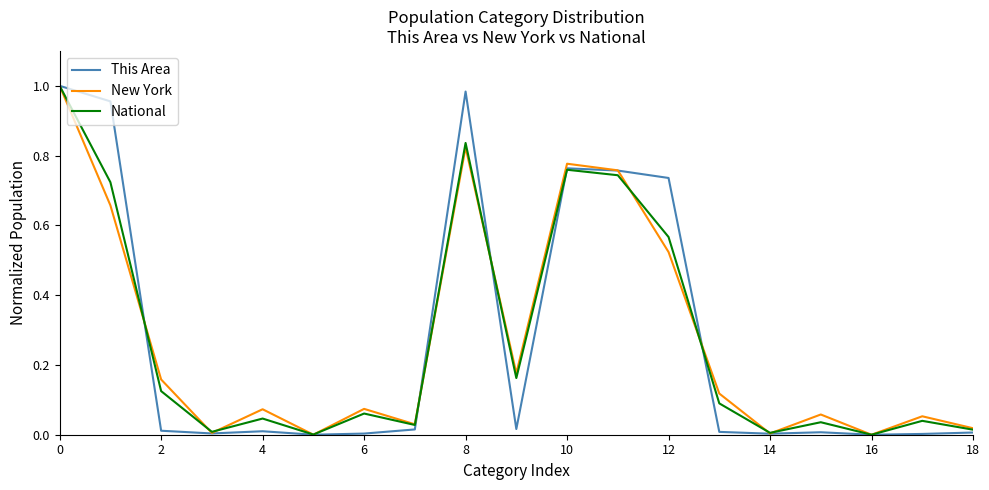

Where is the first local maximum for New York?

4